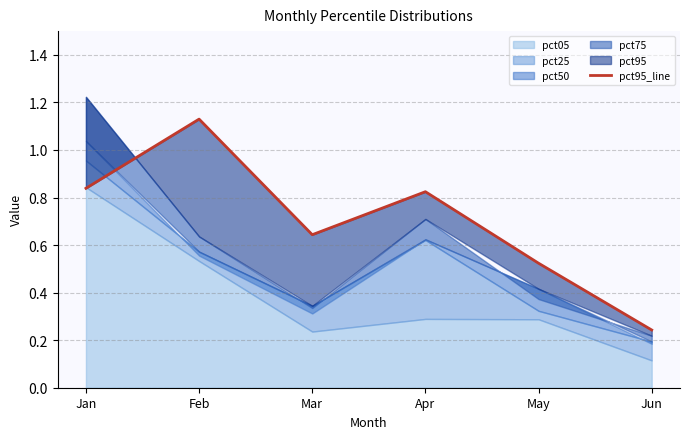

What is the sum of all values?

4.2